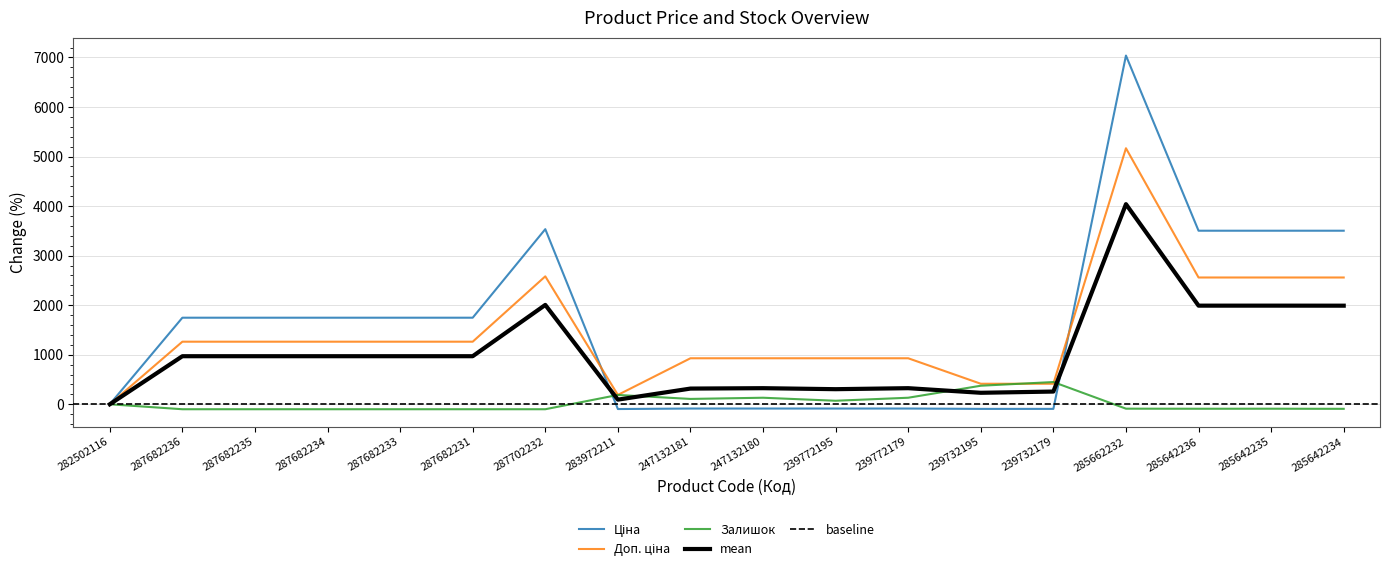

Which category has the highest value in the Ціна series?

285662232